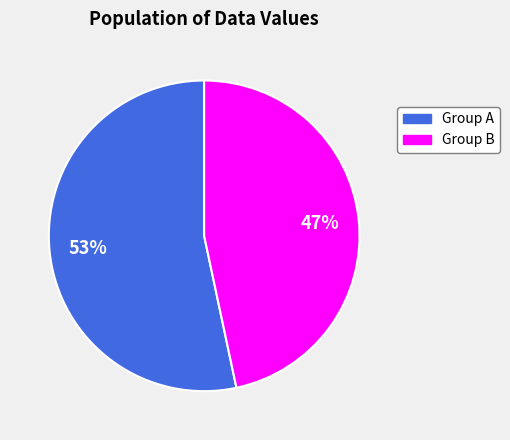

Does any single category account for the majority?

Yes